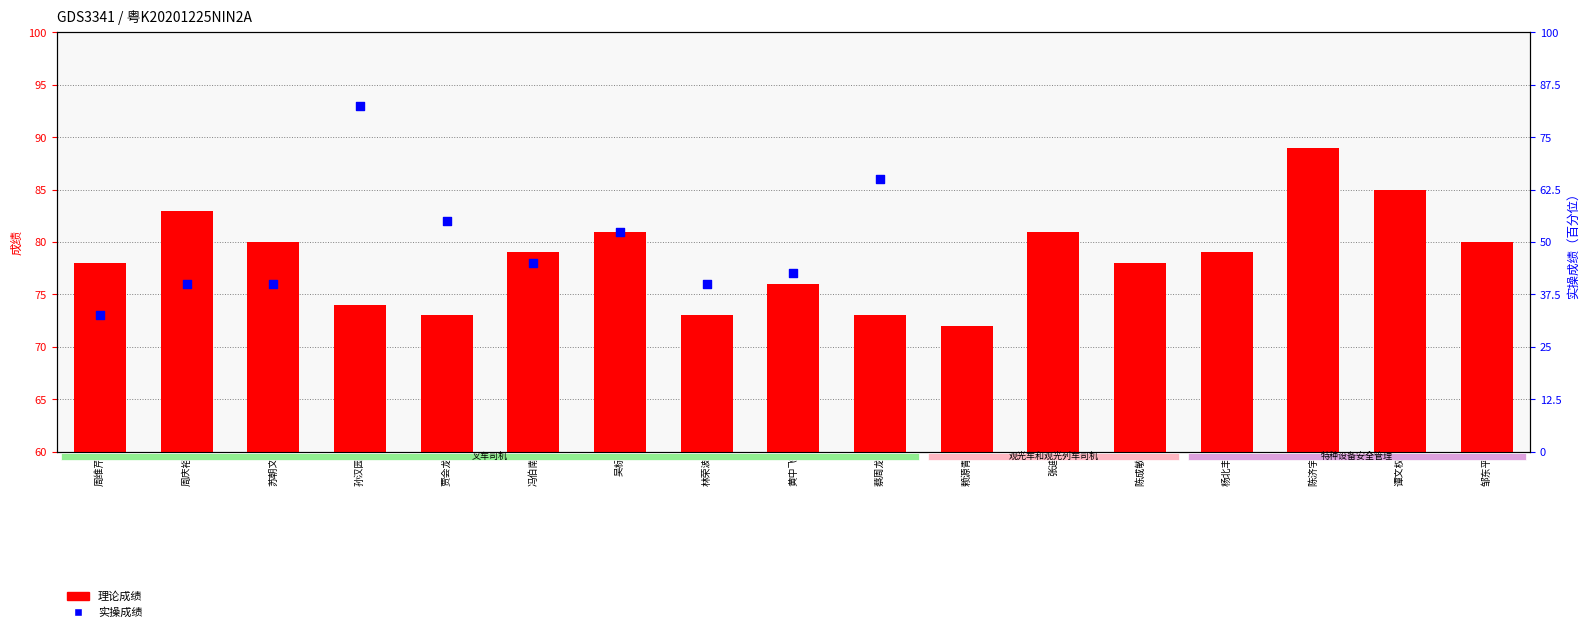

What are all the series names shown in the legend?

理论成绩, 实操成绩